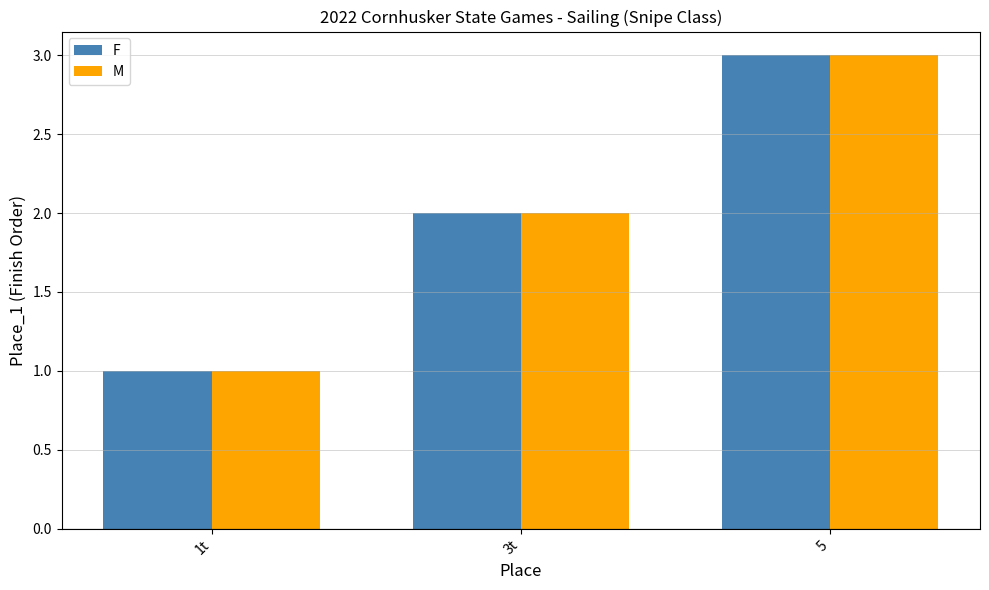

What is the label of the 3rd bar from the right?

1t